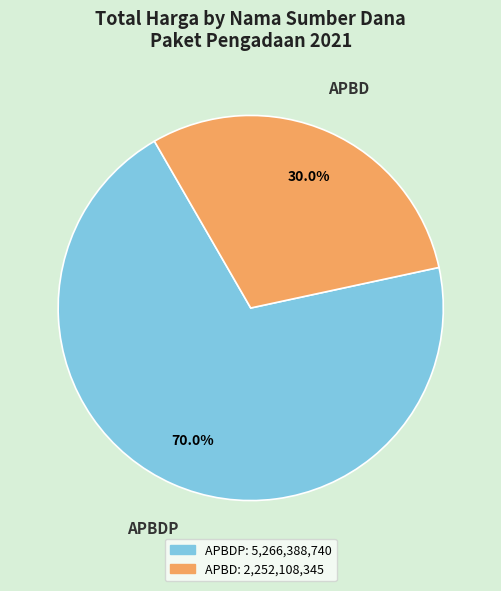

How many segments does this pie chart have?

2